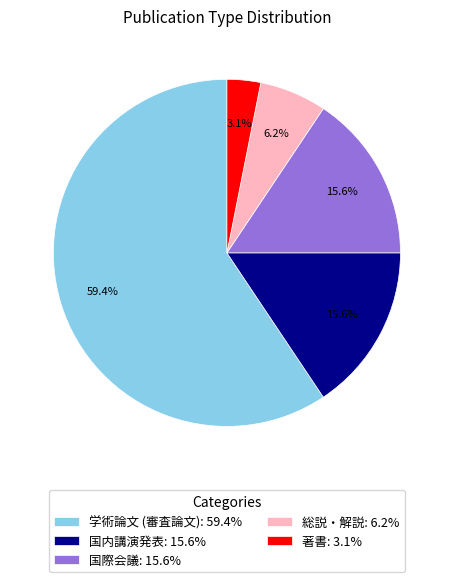

To the nearest percent, what is the combined percentage of 国内講演発表 and 学術論文 (審査論文)?

75%